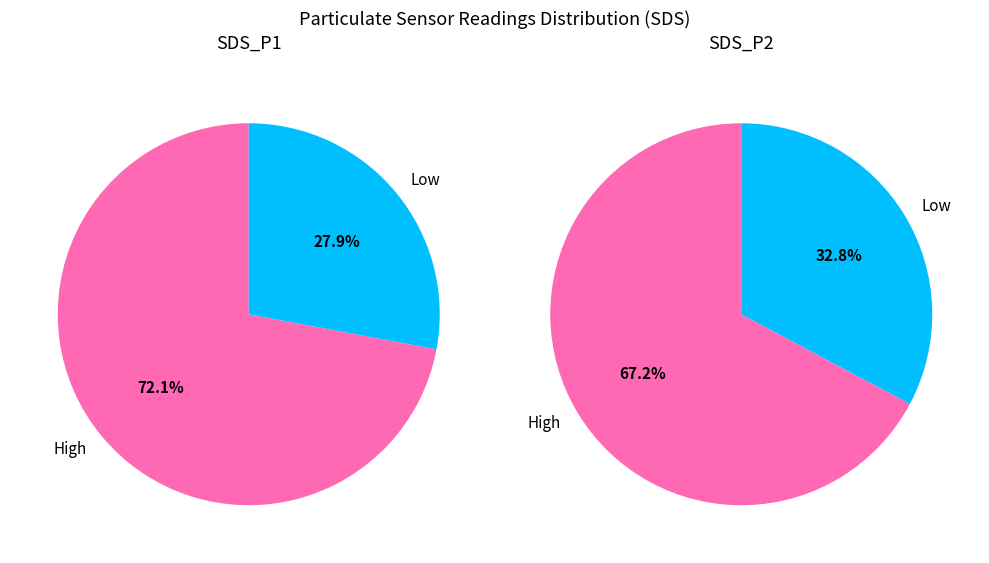

Combined, do 29 and 31 account for over 50%?

No